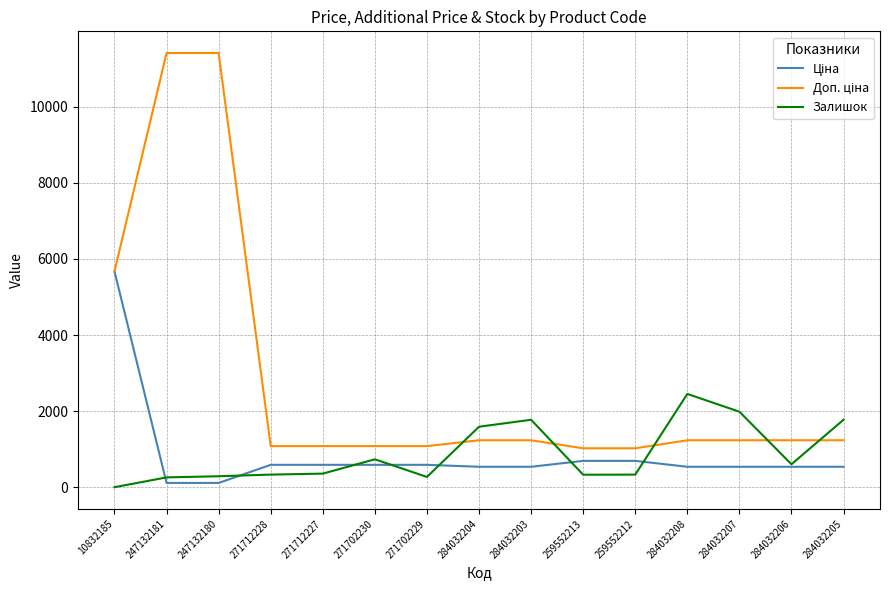

At which label does Залишок reach its minimum?

10832185